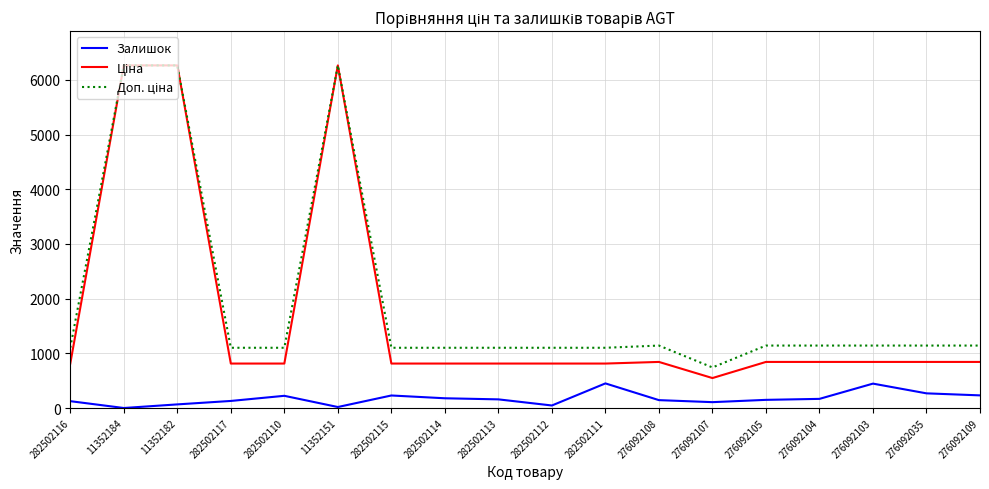

What is the total value across all series at 276092107?

1396.8